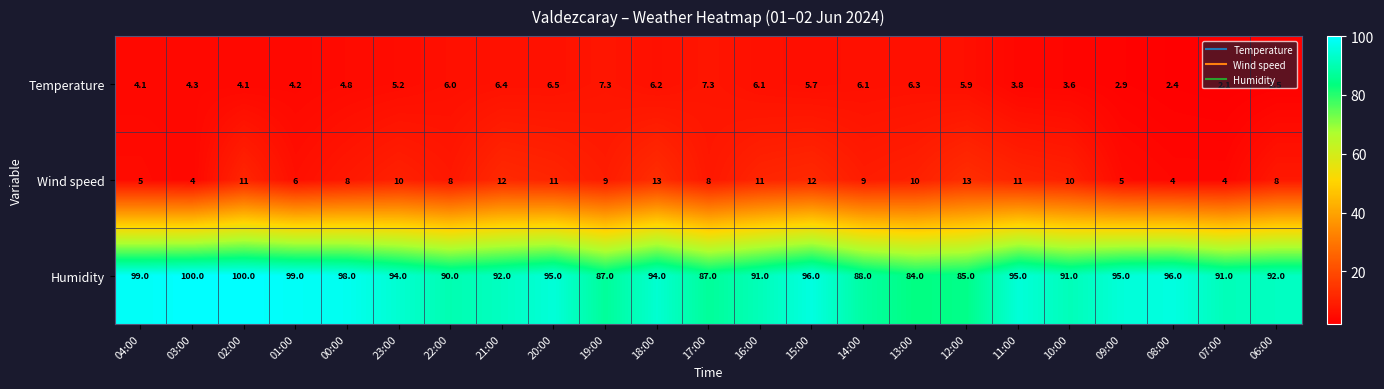

At which category is the sum across all series the highest?

02:00